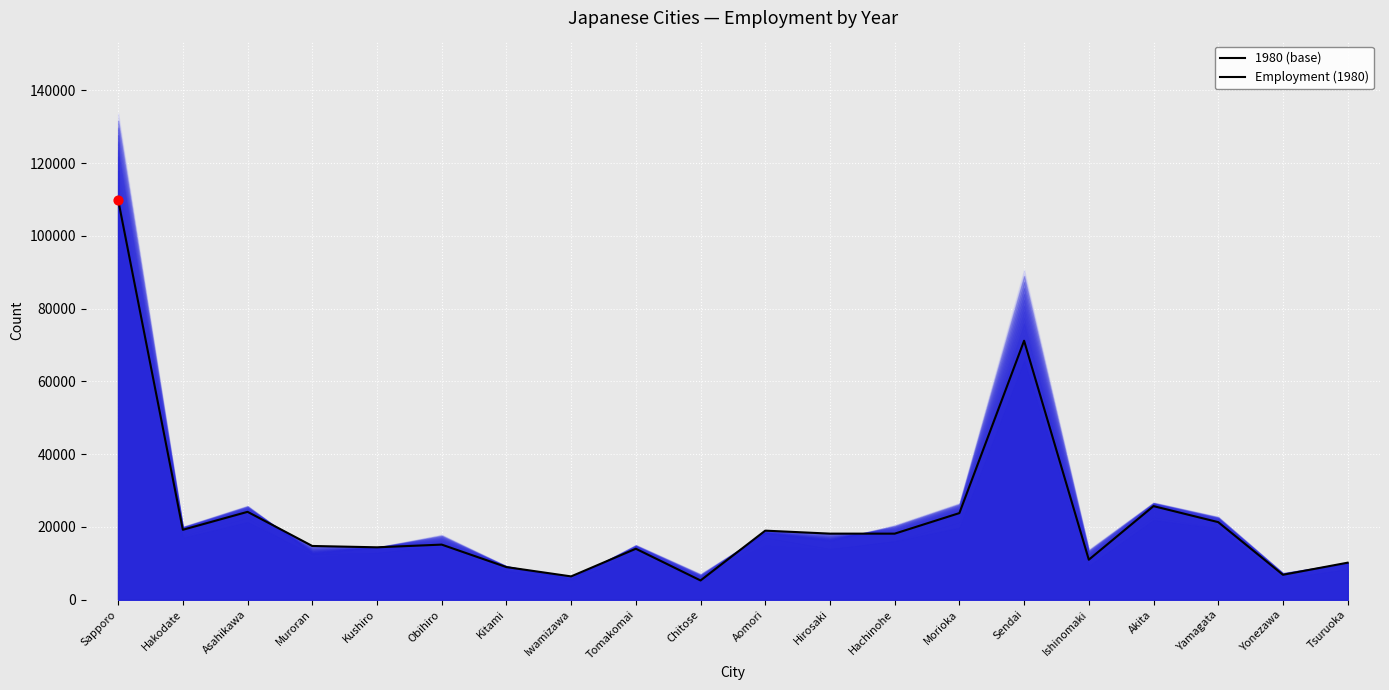

Which has a higher value, Muroran or Ishinomaki?

Muroran